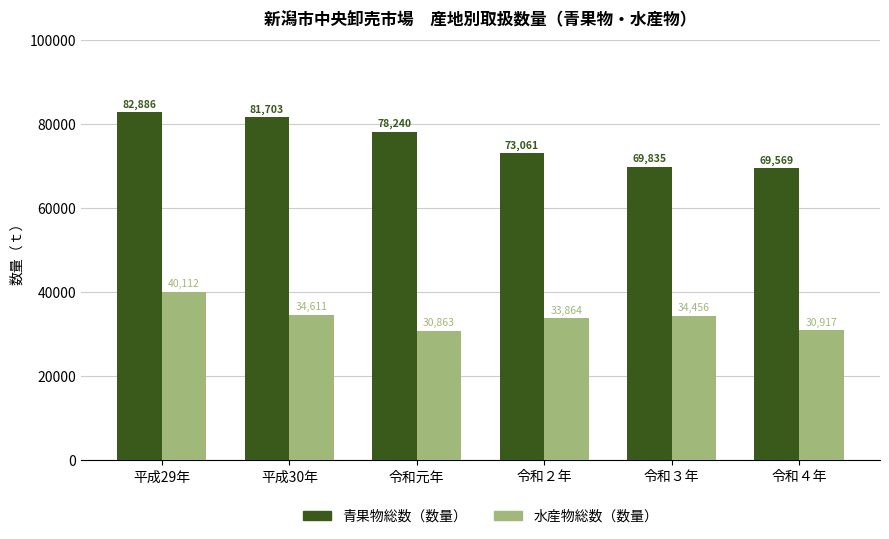

Which category has the highest value across all series?

平成29年